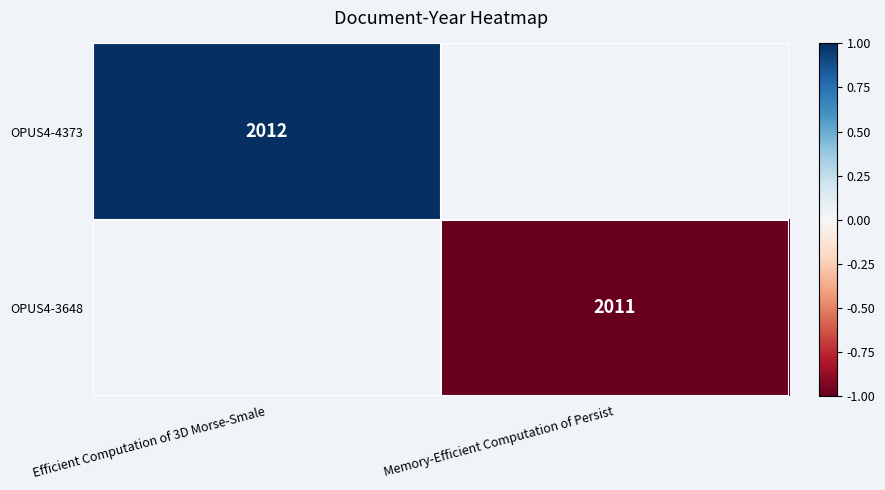

The value of OPUS4-4373 at Efficient Computation of 3D Morse-Smale is 685. True or false?

False